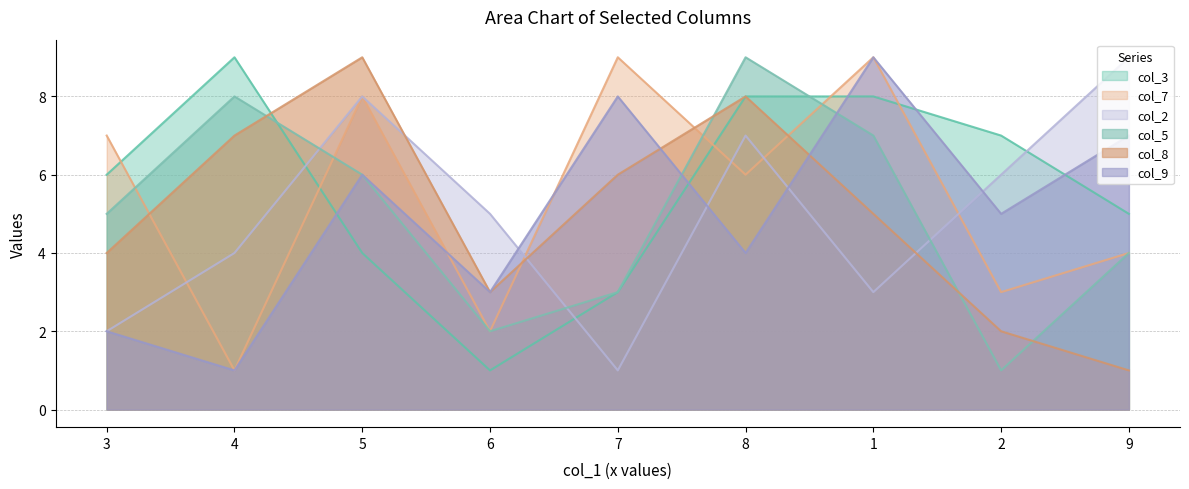

Does the chart have visible grid lines?

Yes